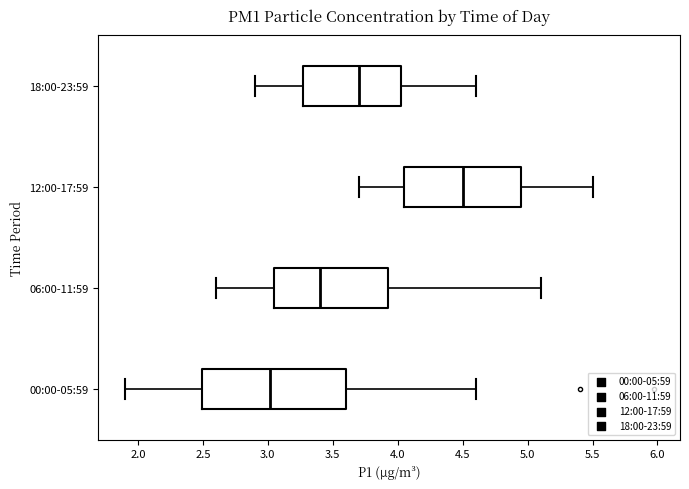

Reading bottom to top, transcribe this box plot: for each box, give where its median line is, the range the box spans, and where its two whiskers end, as read against the x-axis. The values are not printed on the chart, so give them approximately, as read against the axis.

00:00-05:59: median 3.00, box 2.50 to 3.60, whiskers 1.90 to 4.60
06:00-11:59: median 3.40, box 3.05 to 3.95, whiskers 2.60 to 5.10
12:00-17:59: median 4.50, box 4.05 to 4.95, whiskers 3.70 to 5.50
18:00-23:59: median 3.70, box 3.30 to 4.05, whiskers 2.90 to 4.60